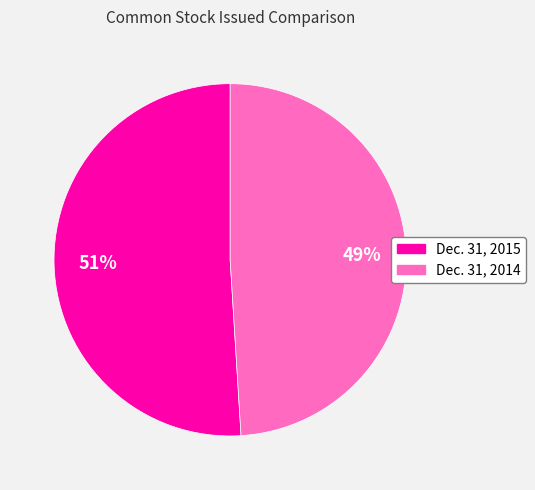

To the nearest percent, what is the average slice percentage?

50%